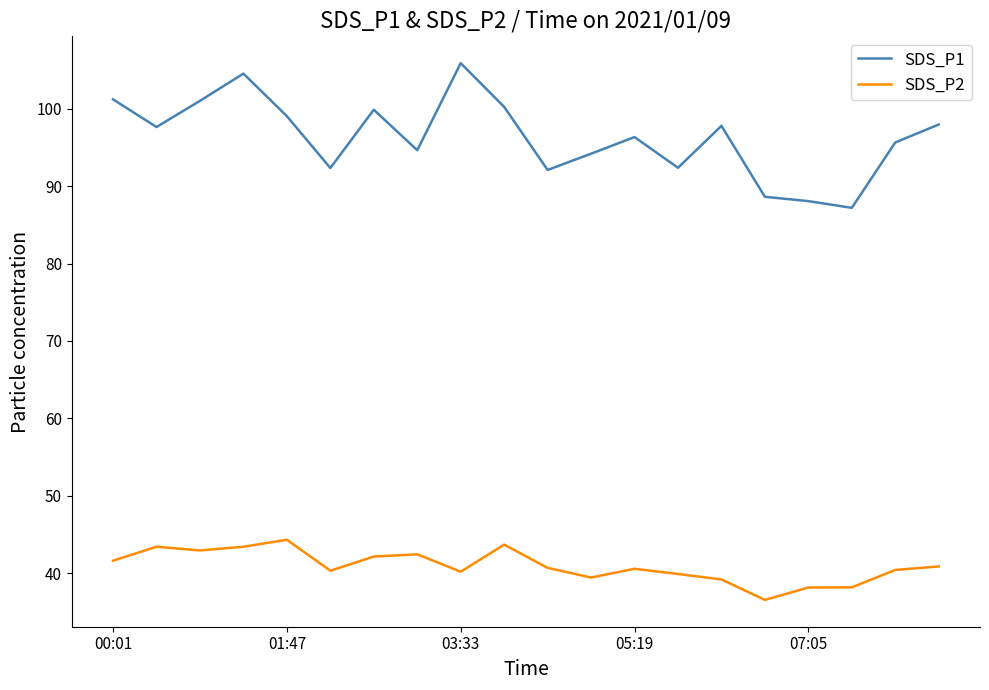

True or false: SDS_P1 and SDS_P2 cross at least once.

False